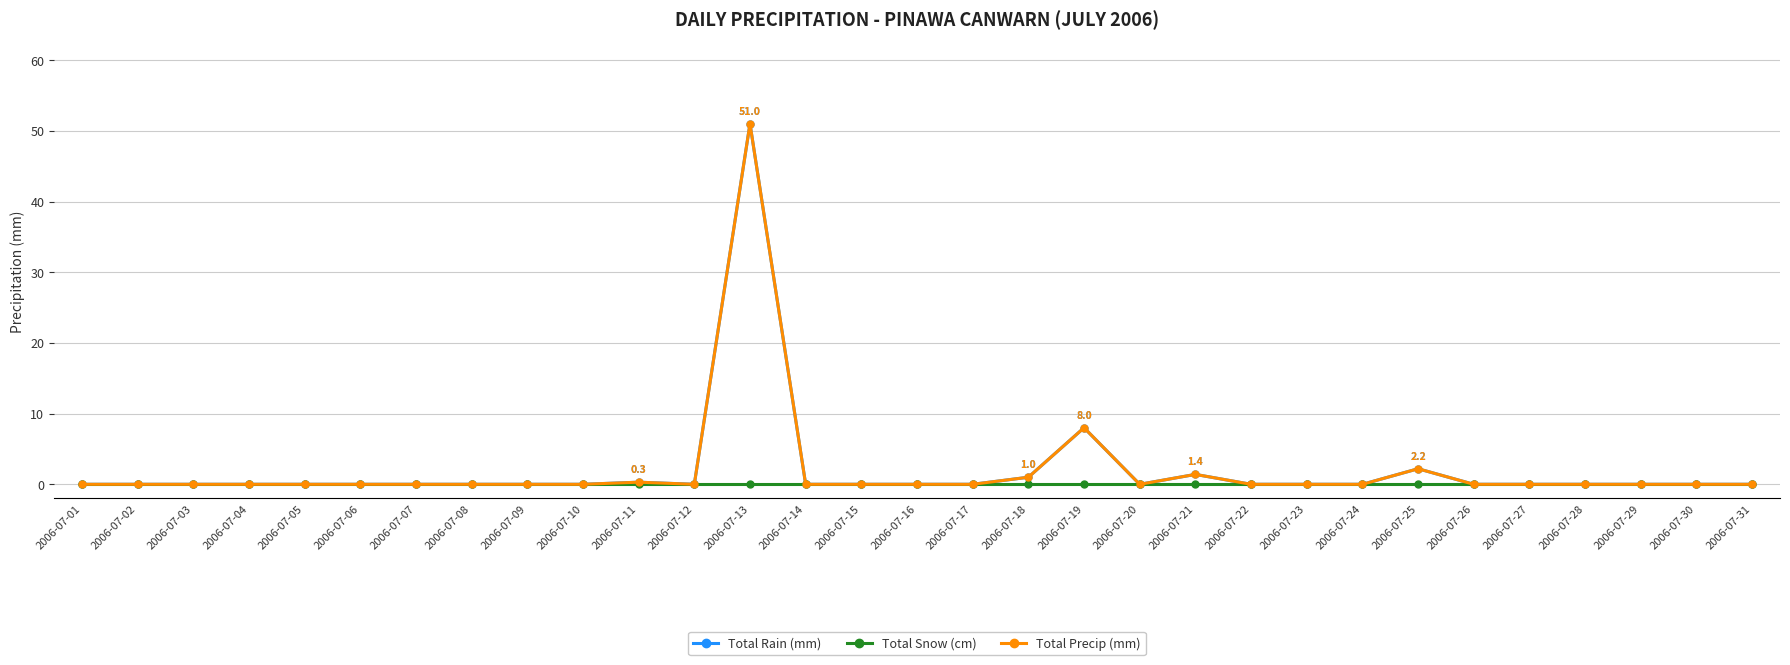

Is this an area chart (filled region under the line)?

No